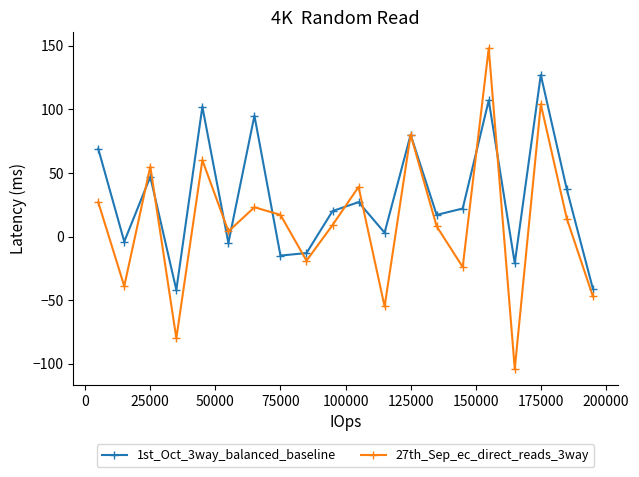

How many values in 1st_Oct_3way_balanced_baseline are below zero?

7